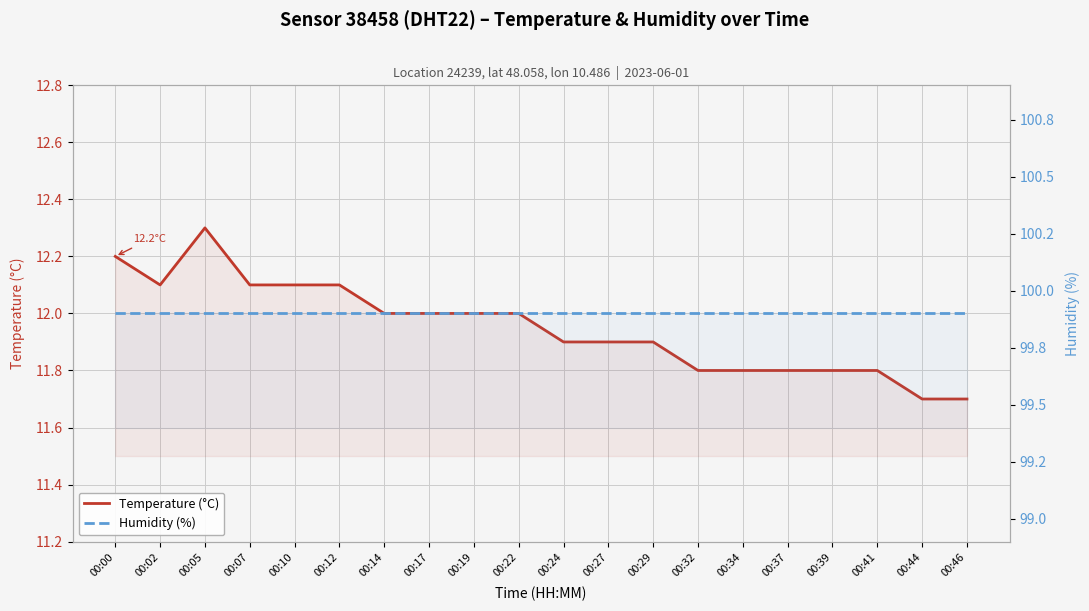

Reading right to left, what are all the values shown in this chart?

Temperature (°C): 00:46=11.7	00:44=11.7	00:41=11.8	00:39=11.8	00:37=11.8	00:34=11.8	00:32=11.8	00:29=11.9	00:27=11.9	00:24=11.9	00:22=12.0	00:19=12.0	00:17=12.0	00:14=12.0	00:12=12.1	00:10=12.1	00:07=12.1	00:05=12.3	00:02=12.1	00:00=12.2
Humidity (%): 00:46=99.9	00:44=99.9	00:41=99.9	00:39=99.9	00:37=99.9	00:34=99.9	00:32=99.9	00:29=99.9	00:27=99.9	00:24=99.9	00:22=99.9	00:19=99.9	00:17=99.9	00:14=99.9	00:12=99.9	00:10=99.9	00:07=99.9	00:05=99.9	00:02=99.9	00:00=99.9